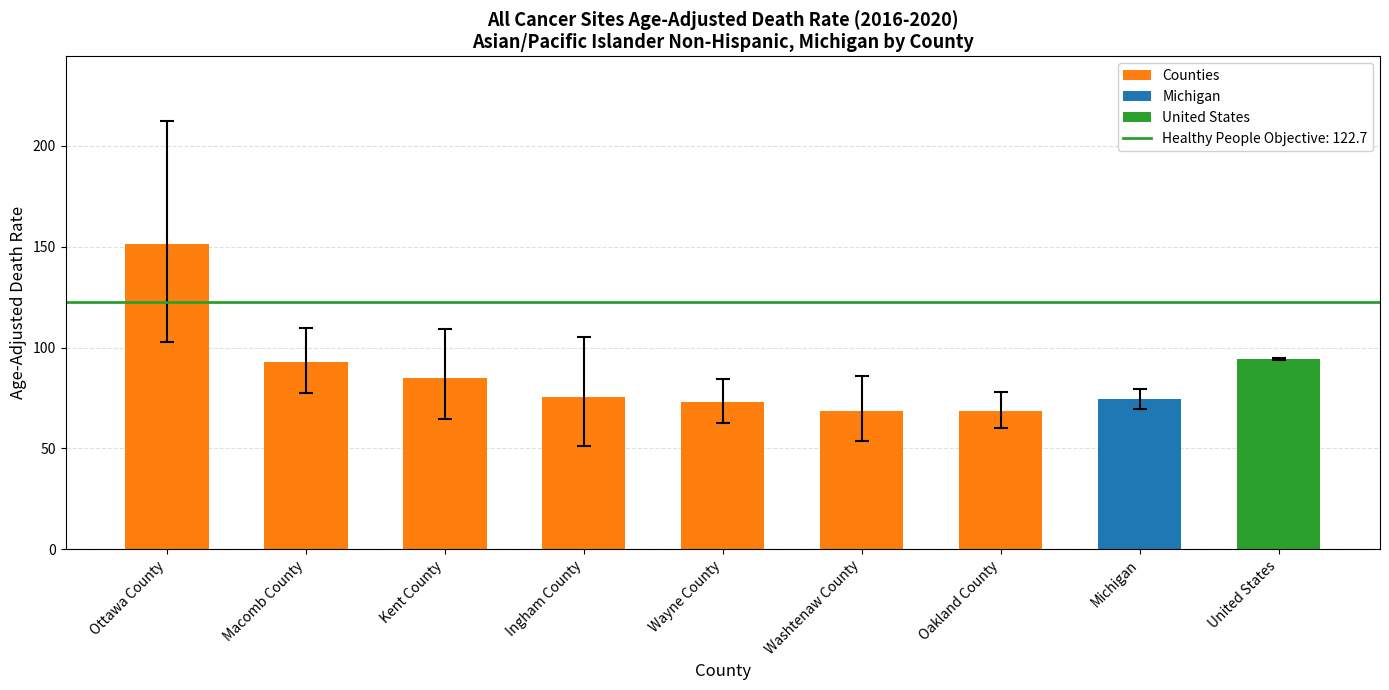

Approximately how many times larger is the value at Michigan compared to Macomb County?

0.8